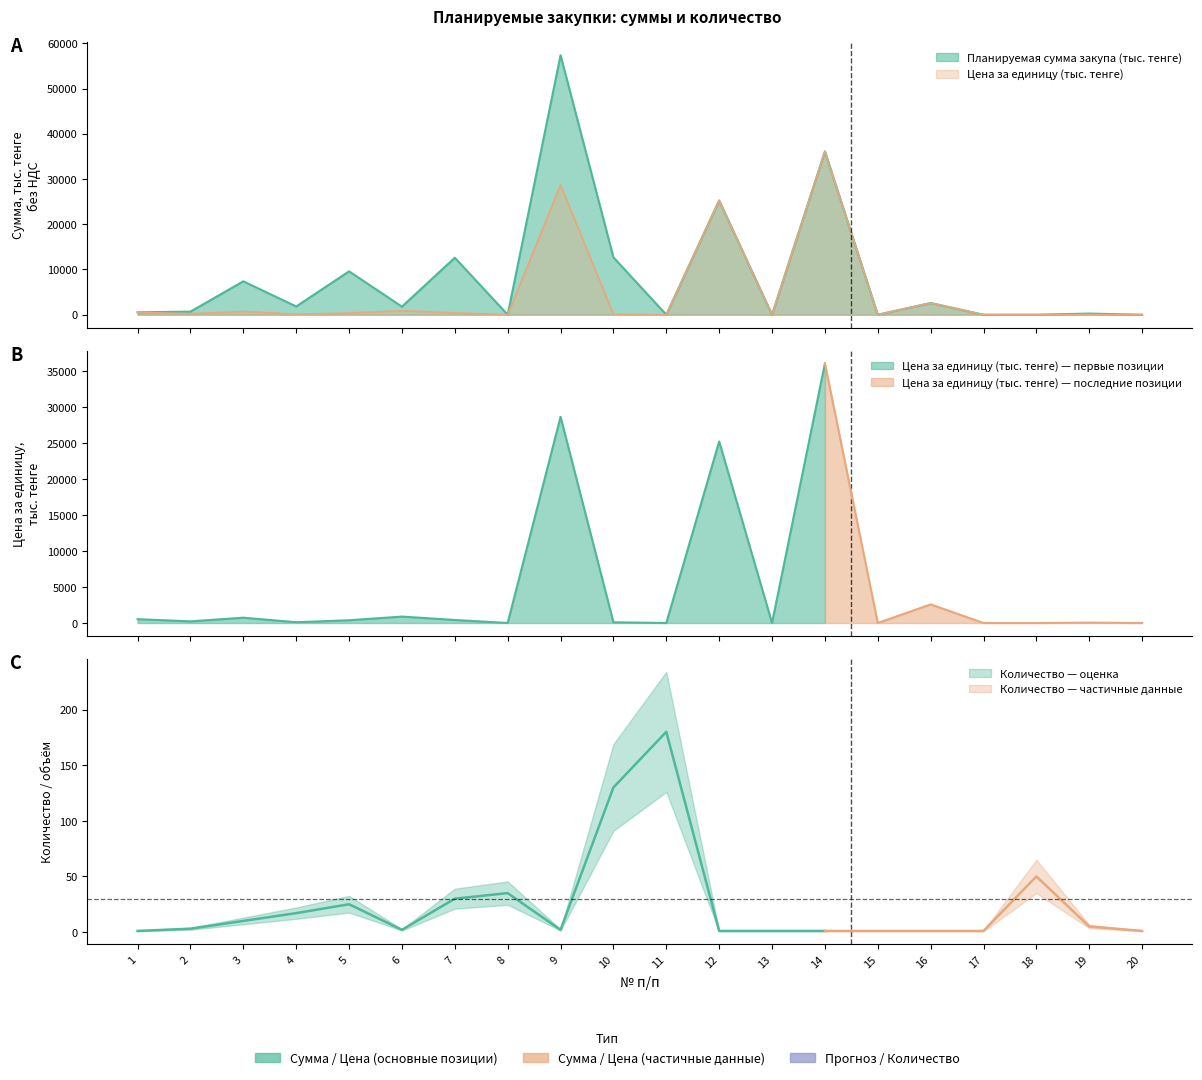

How many values in the Цена за единицу (тыс. тенге) series are below 228?

10